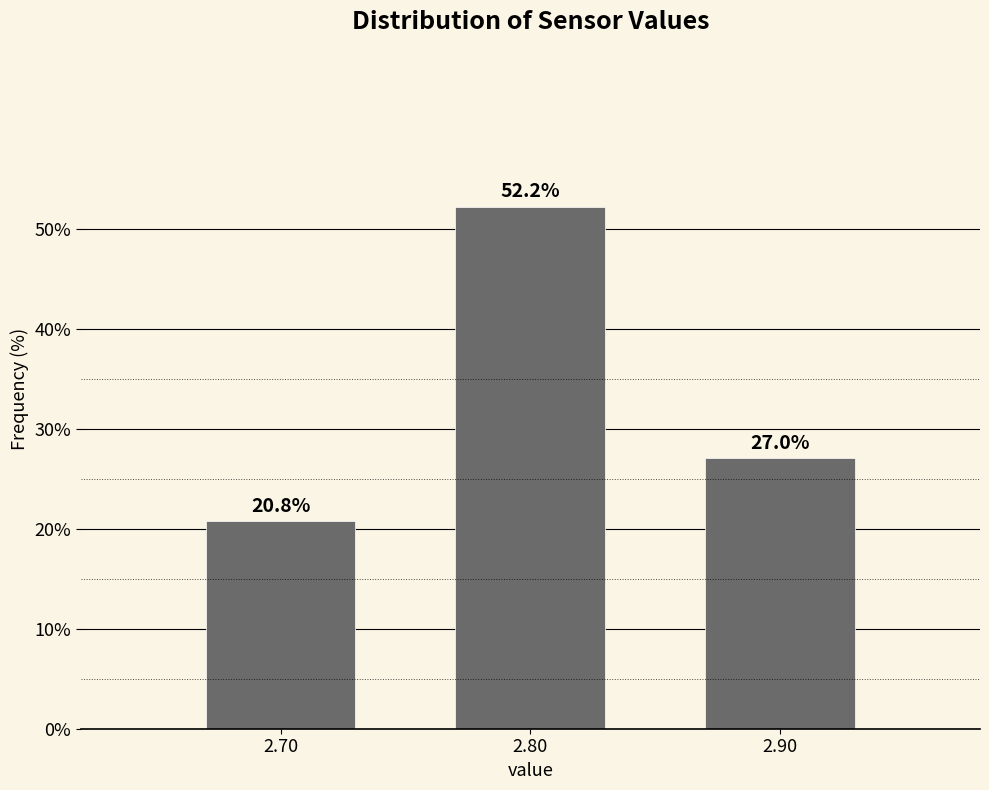

Reading right to left, extract all data points from this chart.

27.0	52.2	20.8